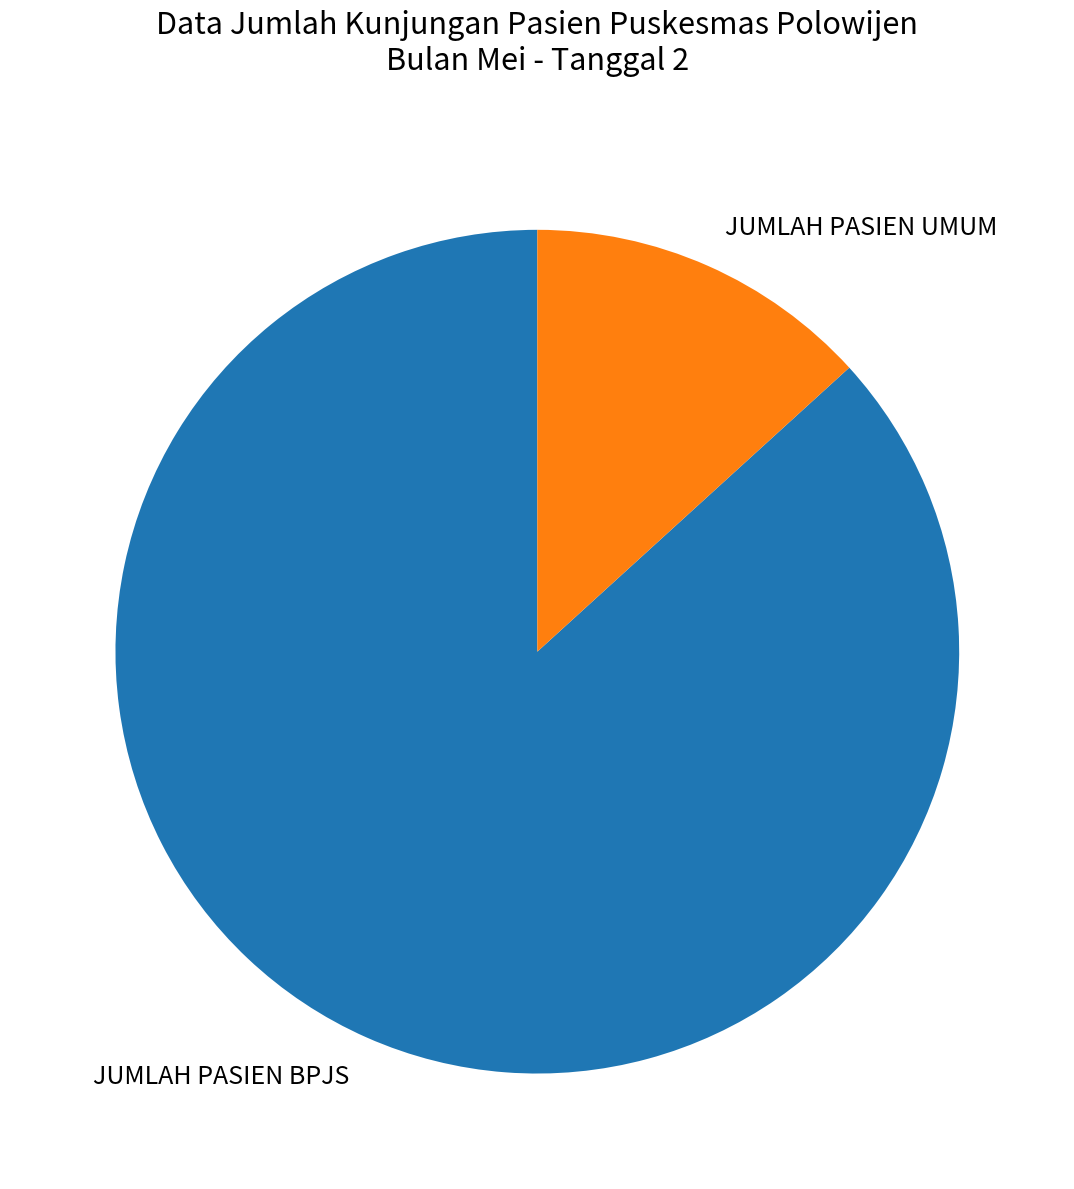

The JUMLAH PASIEN BPJS slice represents 87% of the pie. True or false?

True